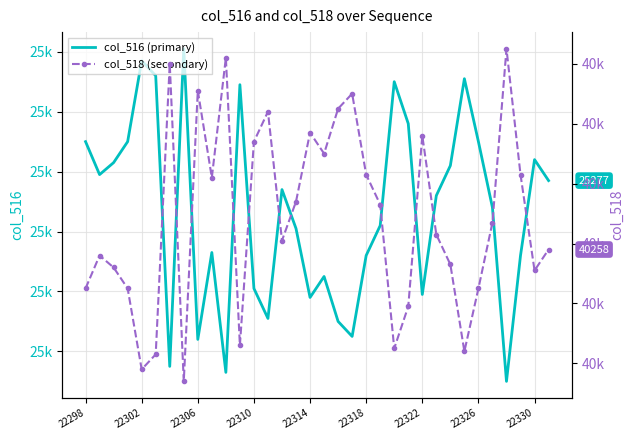

Is it true that col_516 (primary) equals 25290 at 22310?

True